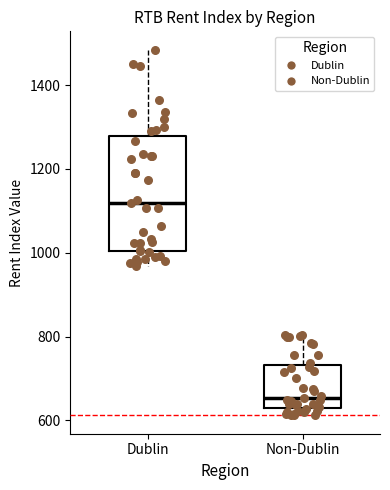

Comparing the boxes themselves (not the whiskers), which one is the tallest?

Dublin